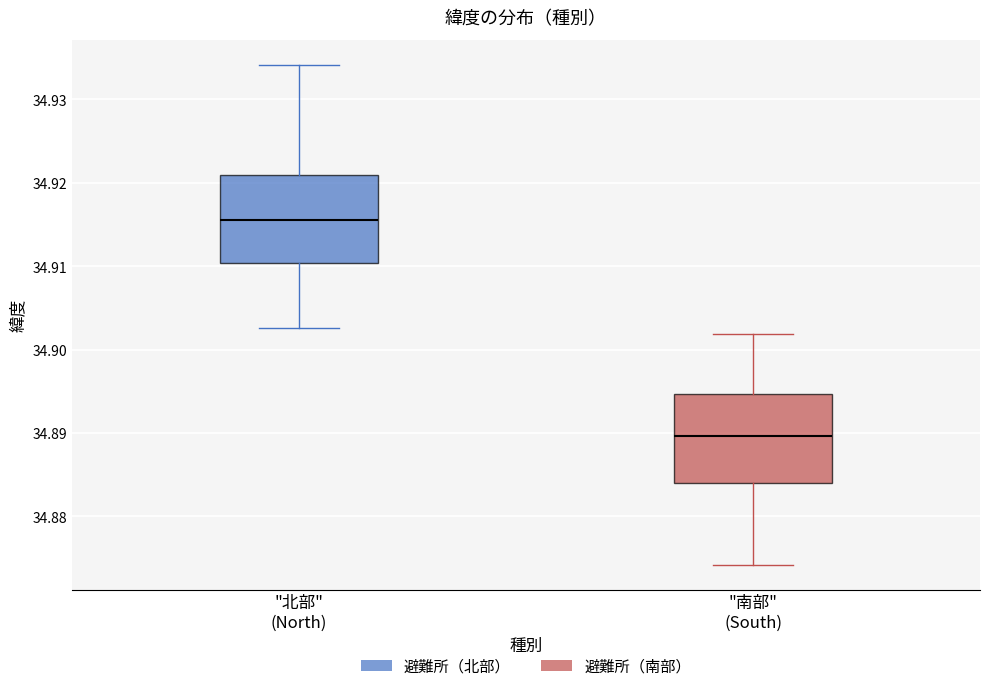

Reading left to right, transcribe this box plot: for each box, give where its median line is, the range the box spans, and where its two whiskers end, as read against the y-axis. The values are not printed on the chart, so give them approximately, as read against the axis.

"北部" (North): median 34.916, box 34.910 to 34.921, whiskers 34.903 to 34.934
"南部" (South): median 34.890, box 34.884 to 34.895, whiskers 34.874 to 34.902